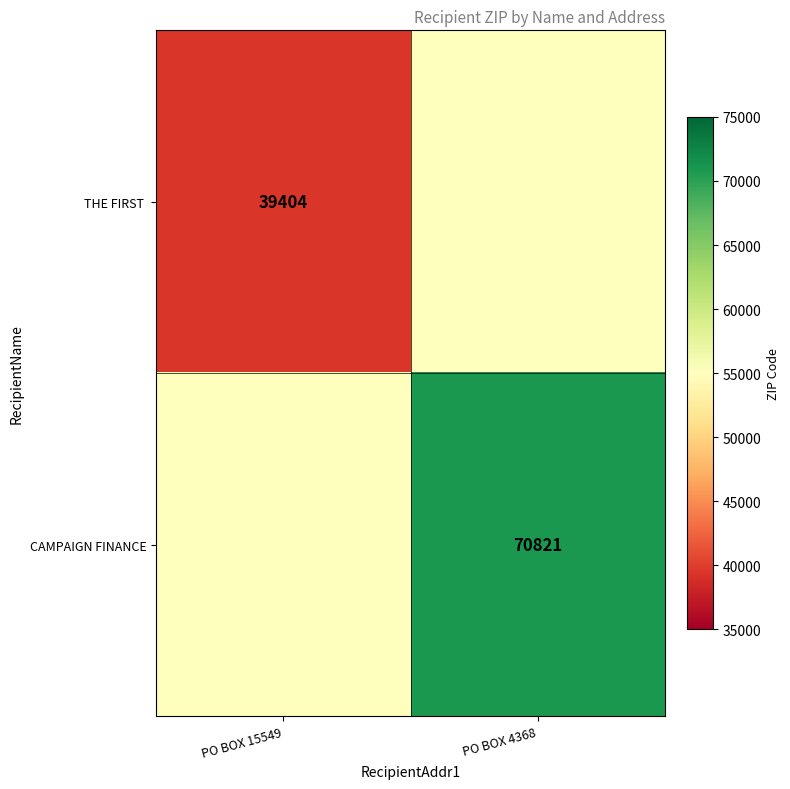

Where does the THE FIRST series first go above 55112?

PO BOX 4368